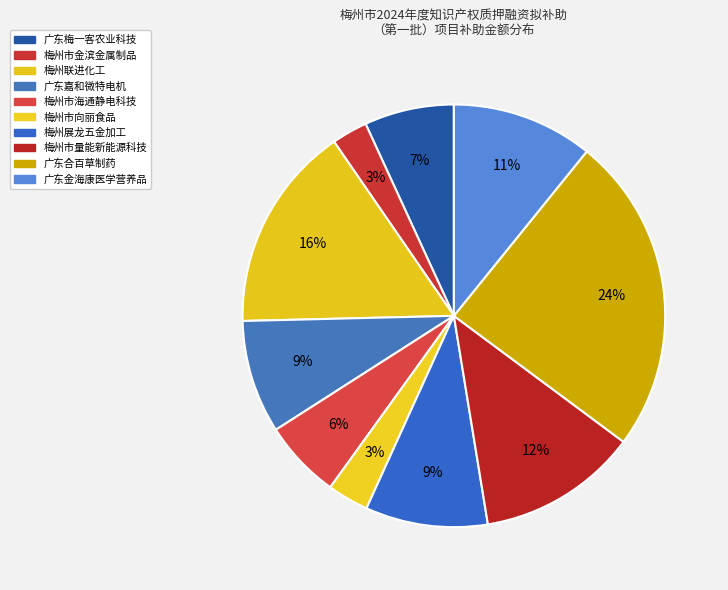

How many slices are in this pie chart?

10